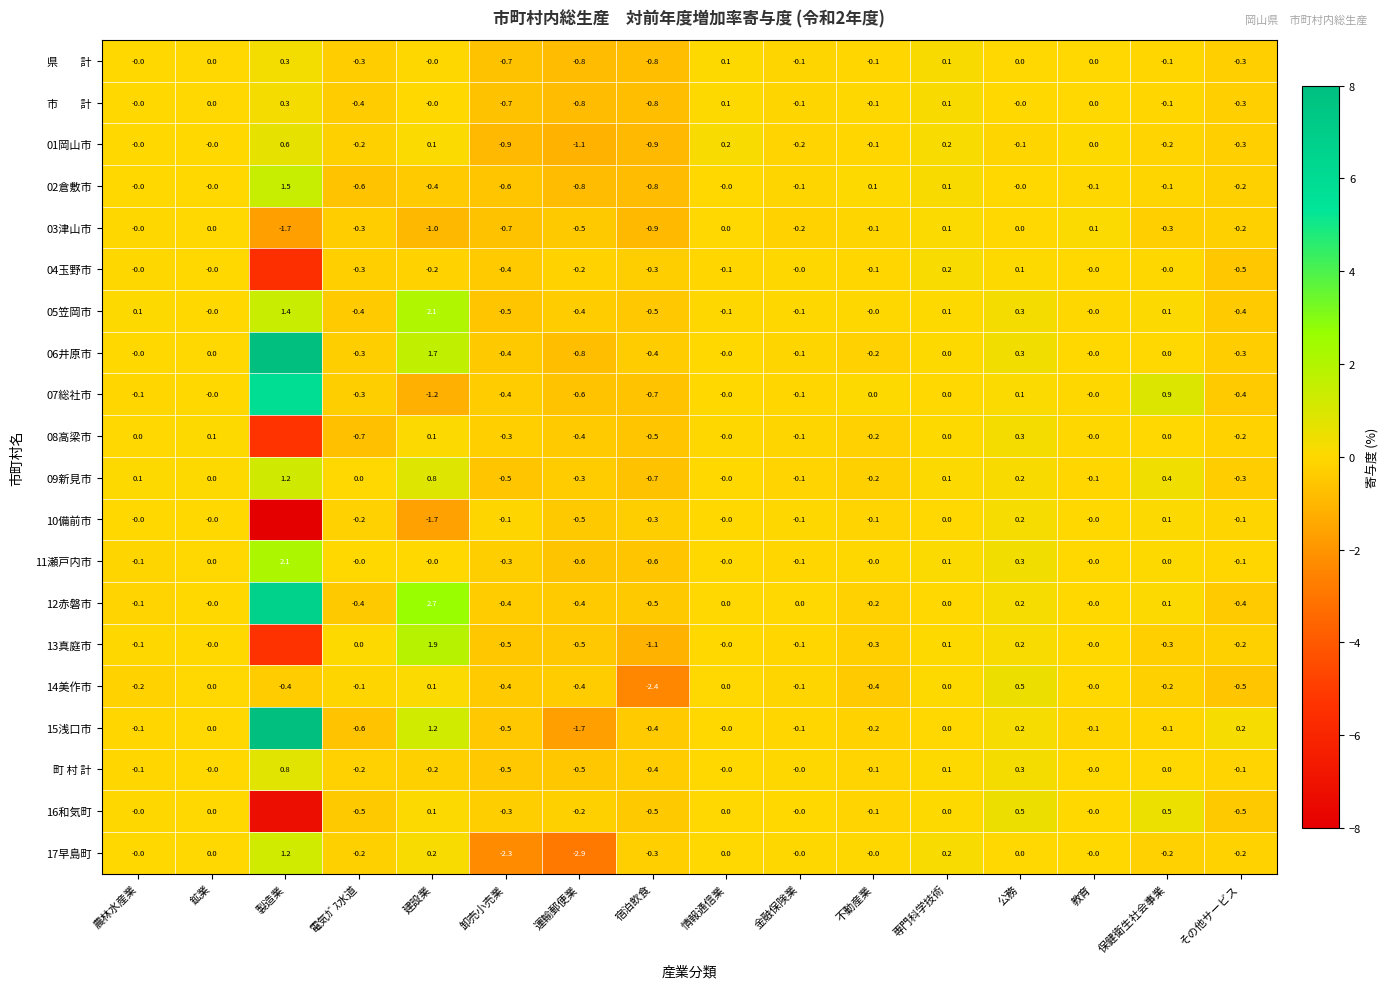

Is the value of 06井原市 at 情報通信業 greater than the value of 10備前市 at 保健衛生社会事業?

No